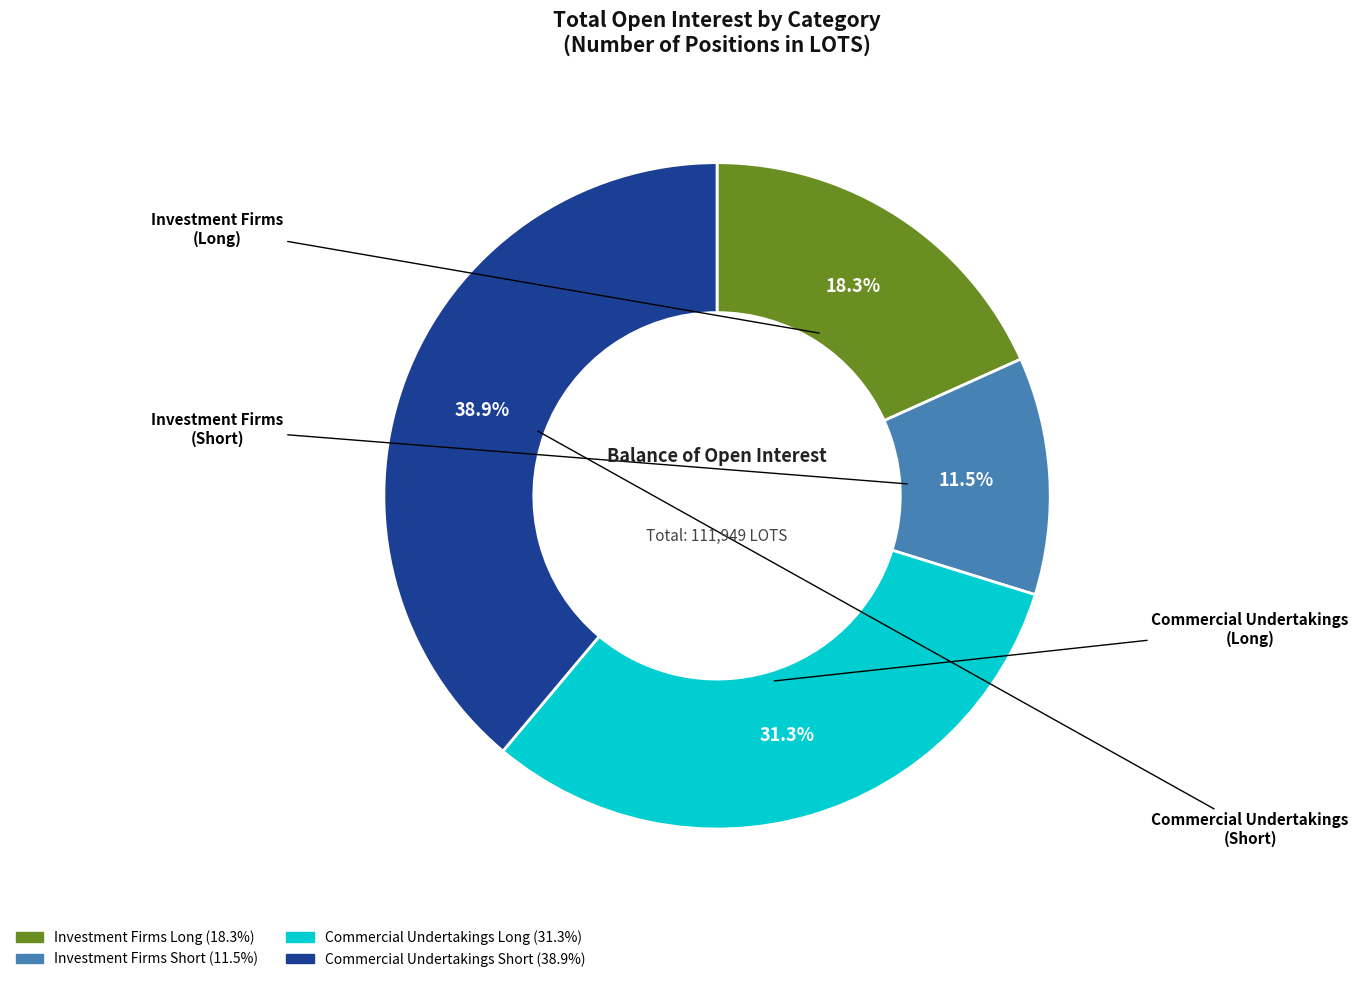

To the nearest percent, what is the difference between the largest and smallest slice percentages?

27%